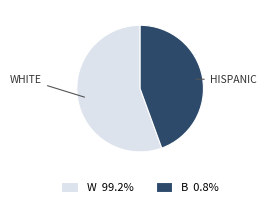

Between W and B, which is larger?

W